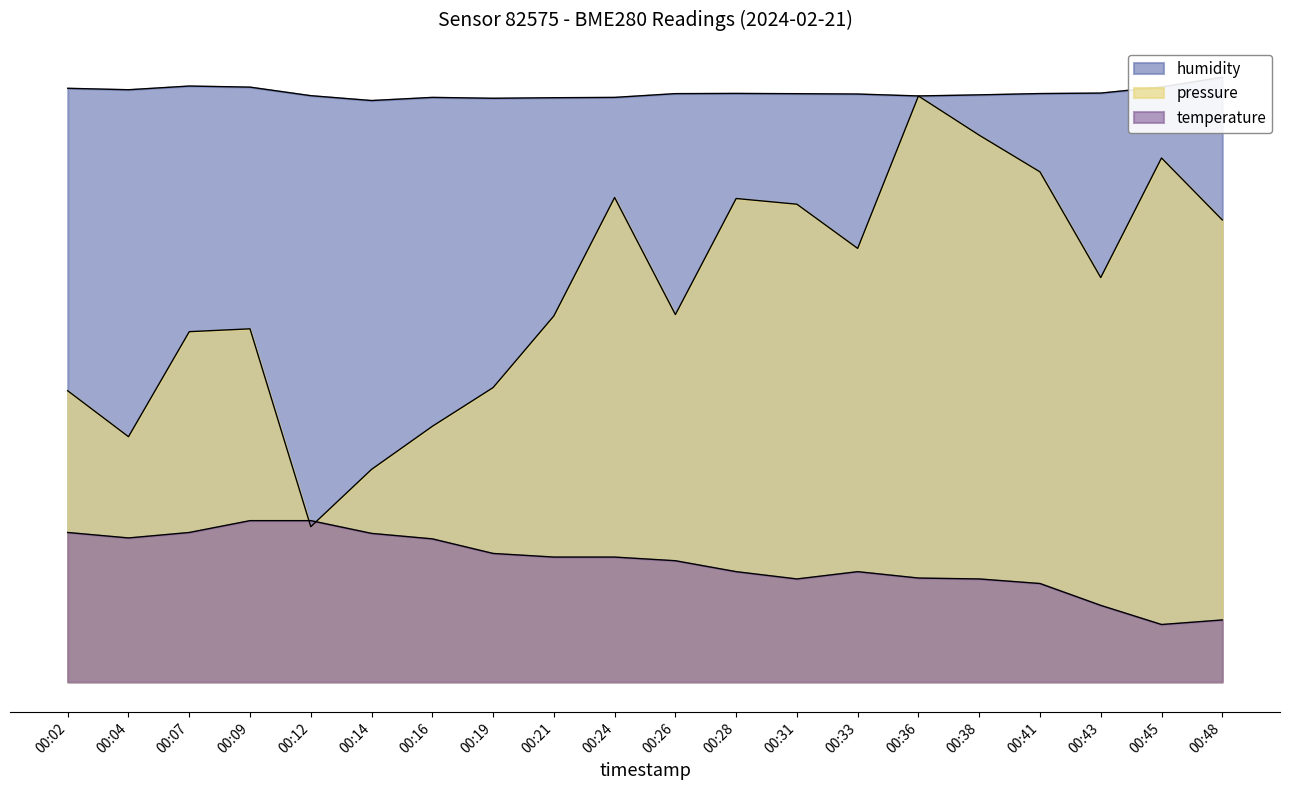

What is the spread (max minus min) of values at 00:41?

43.0